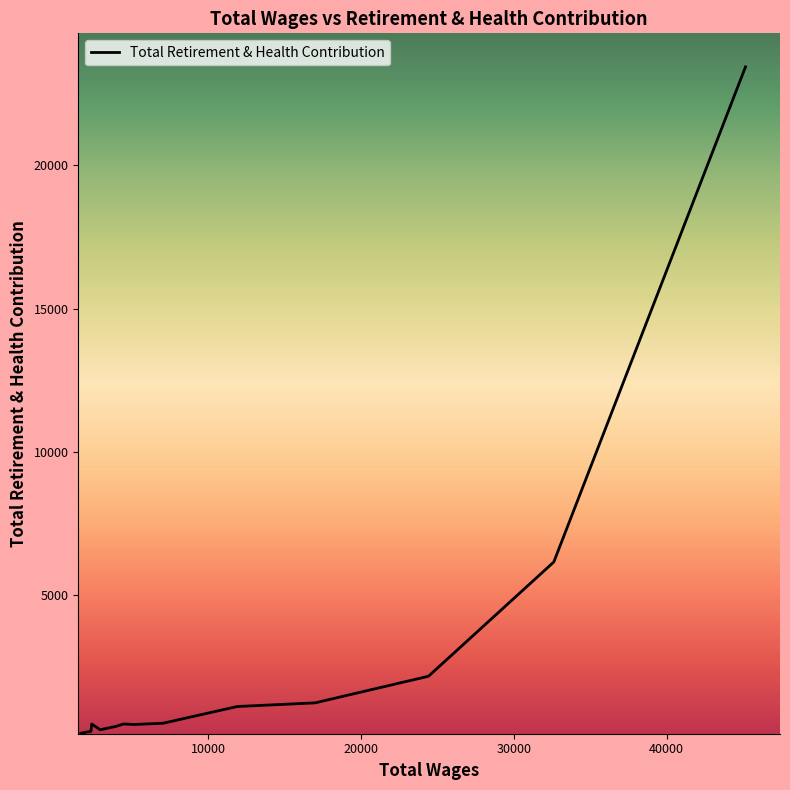

What is the maximum value shown in the chart?

23442